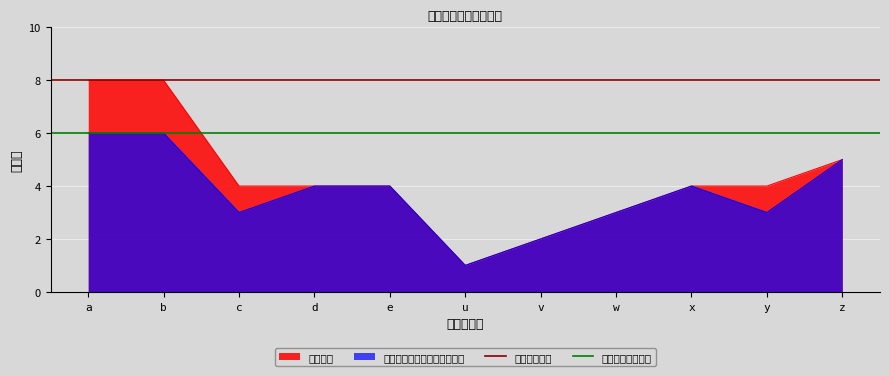

What is the highest value of the サービス提供時間内勤務時間 series?

6